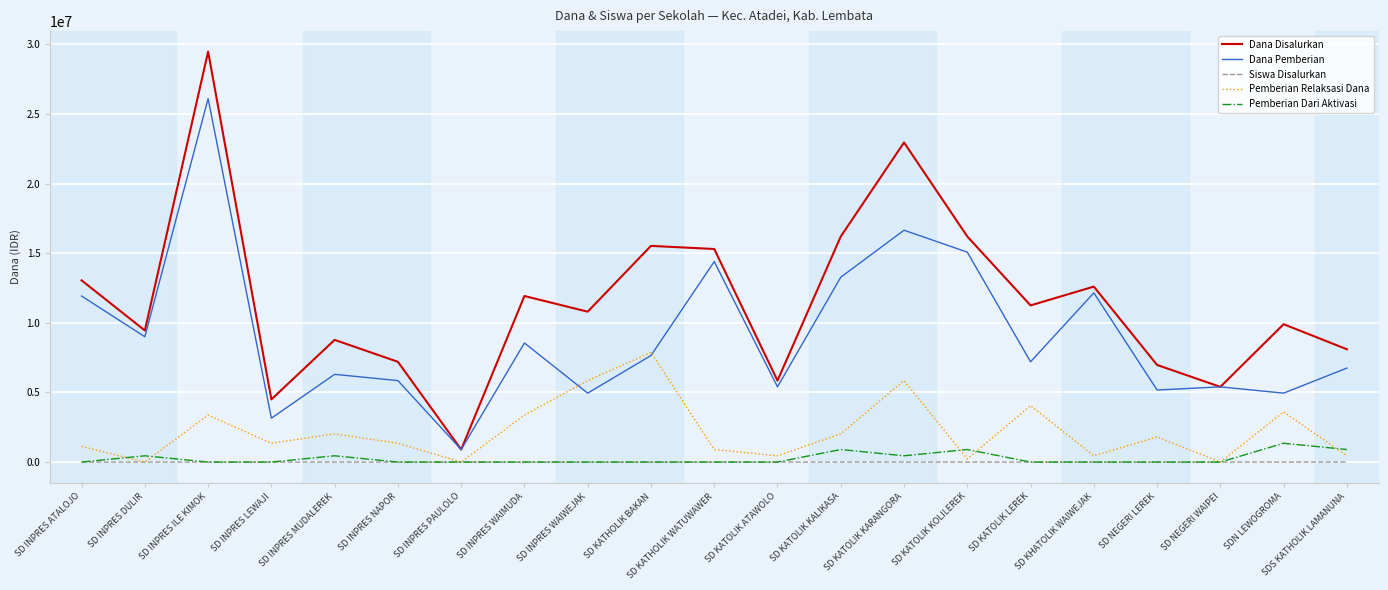

At which category is the sum across all series the highest?

SD INPRES ILE KIMOK